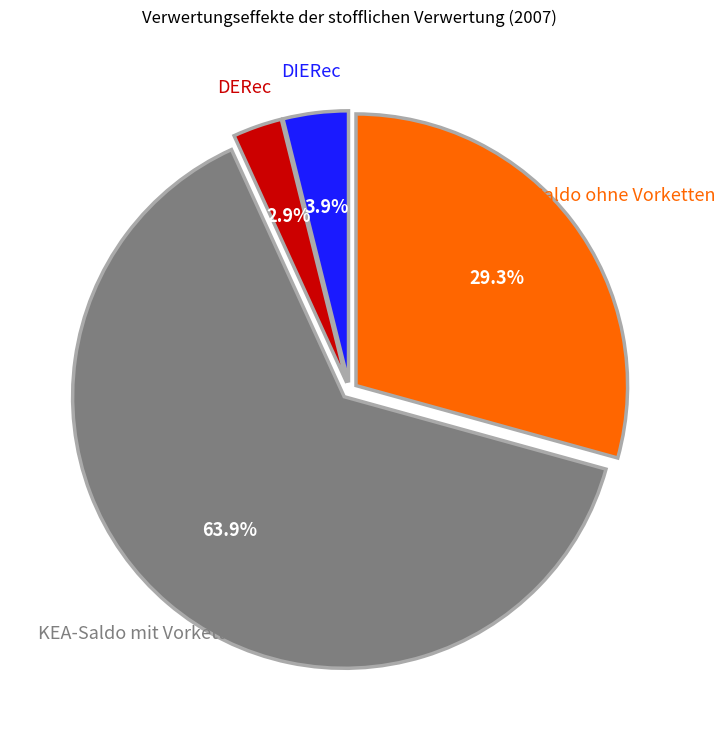

Do DIERec and KEA-Saldo ohne Vorketten together represent more than half of the pie?

No